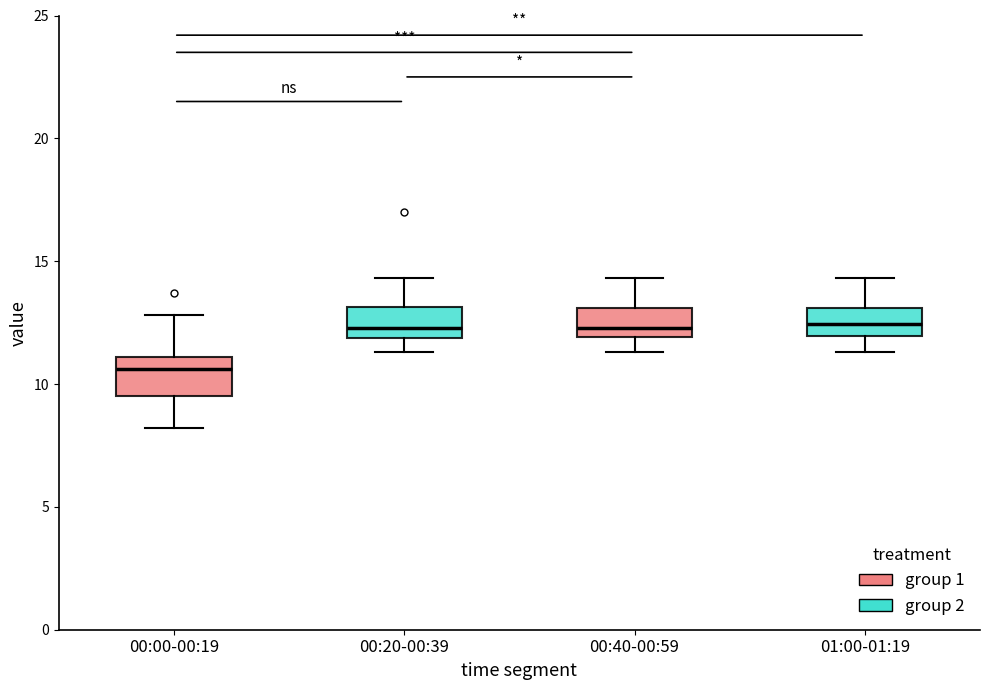

Reading left to right, read every box against the y-axis: the position of its median line, the range the box covers, and the ends of its whiskers. The values are not printed on the chart, so give them approximately, as read against the axis.

00:00-00:19: median 10.5, box 9.5 to 11.0, whiskers 8.0 to 13.0
00:20-00:39: median 12.5, box 12.0 to 13.0, whiskers 11.5 to 14.5
00:40-00:59: median 12.5, box 12.0 to 13.0, whiskers 11.5 to 14.5
01:00-01:19: median 12.5, box 12.0 to 13.0, whiskers 11.5 to 14.5